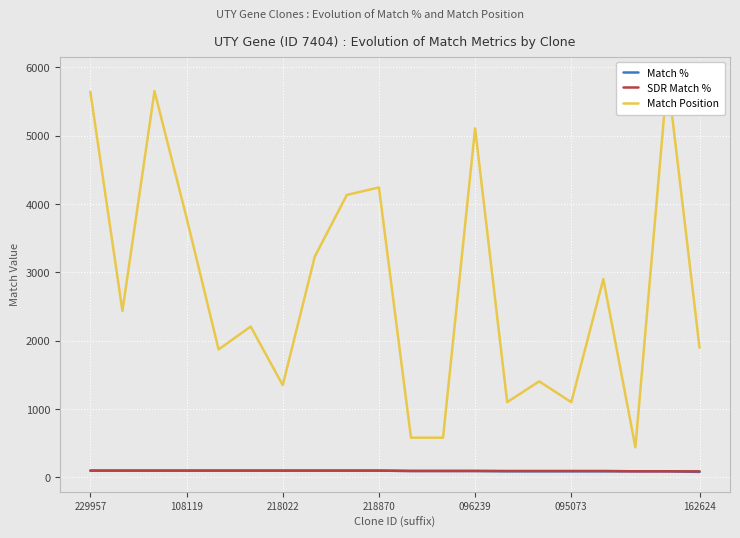

What is the label of the 6th point from the right?

14